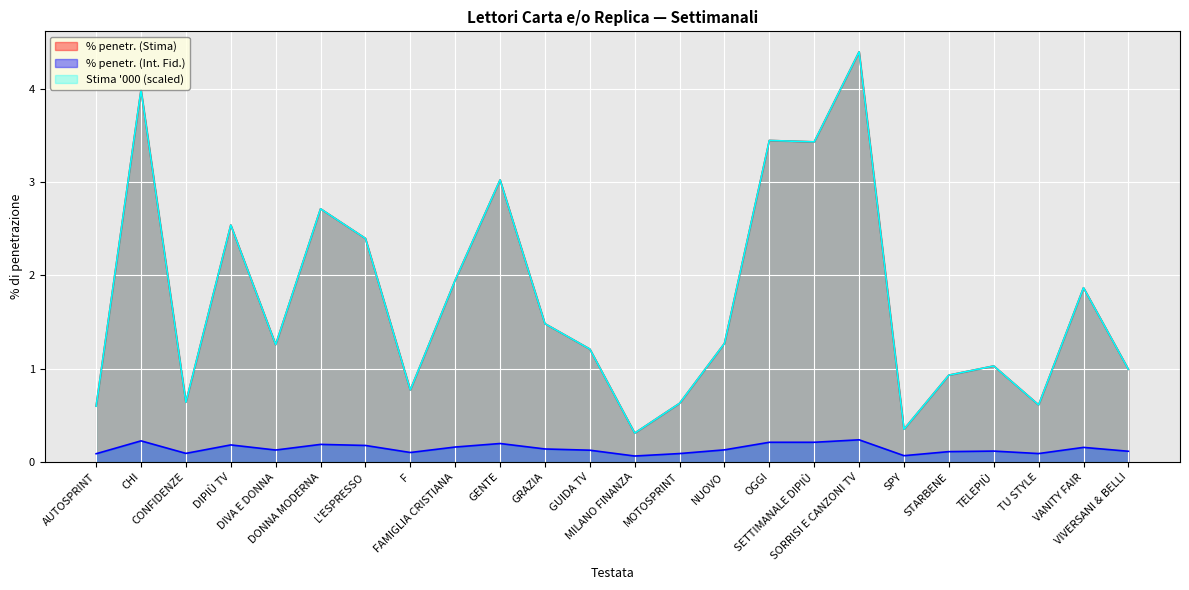

What is the spread (max minus min) of values at TELEPIÙ?

0.9